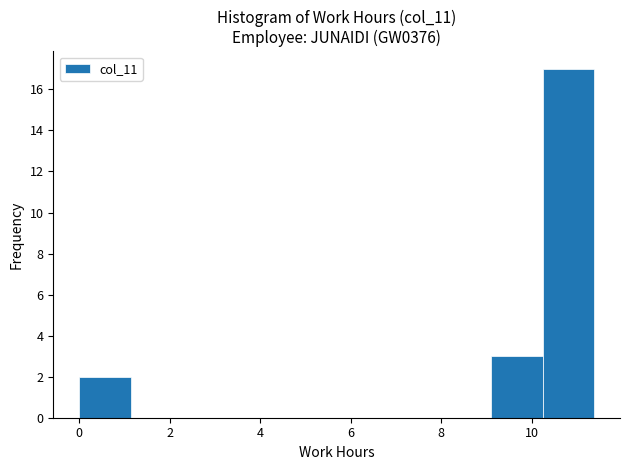

How tall is the bar that spans 0.0 to 1.2 on the x-axis? Neither the bar edges nor the heights are printed on the chart, so give them approximately, as read against the axes.

2